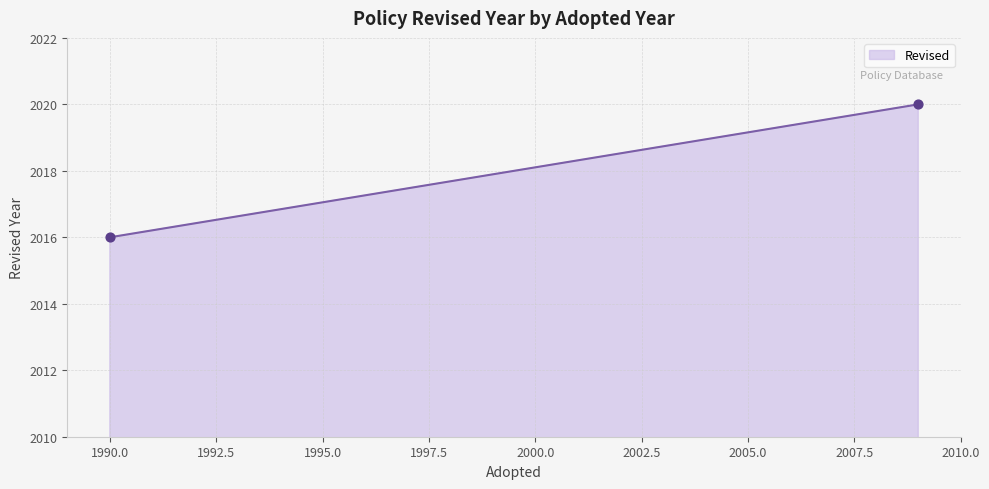

What is the range of Y values (max minus min)?

4